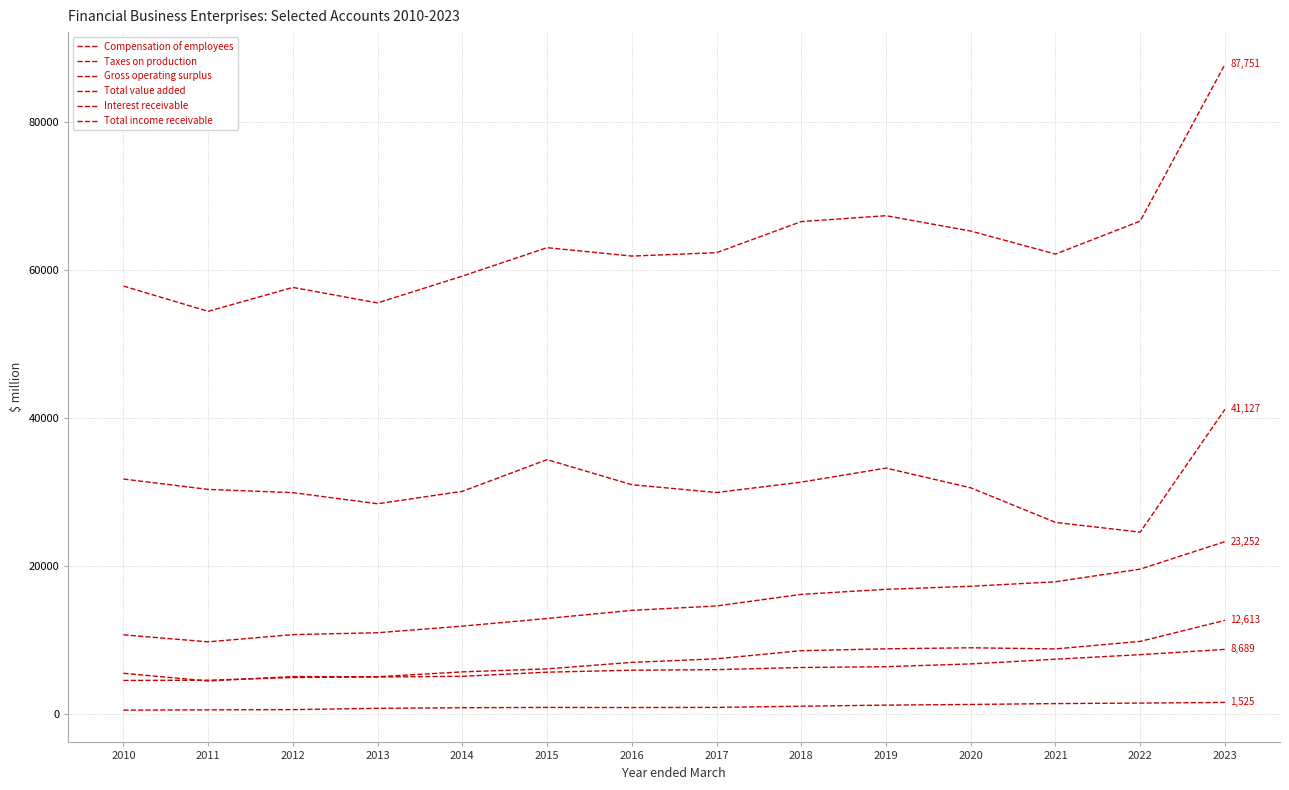

What is the spread (max minus min) of values at 2010?

57309